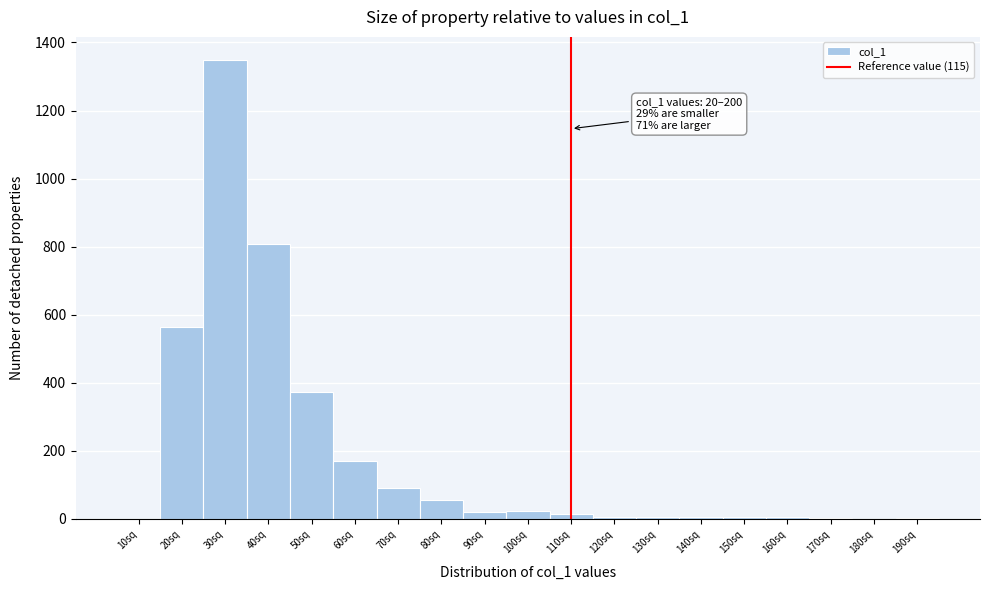

The value at 50sq is 635. True or false?

False